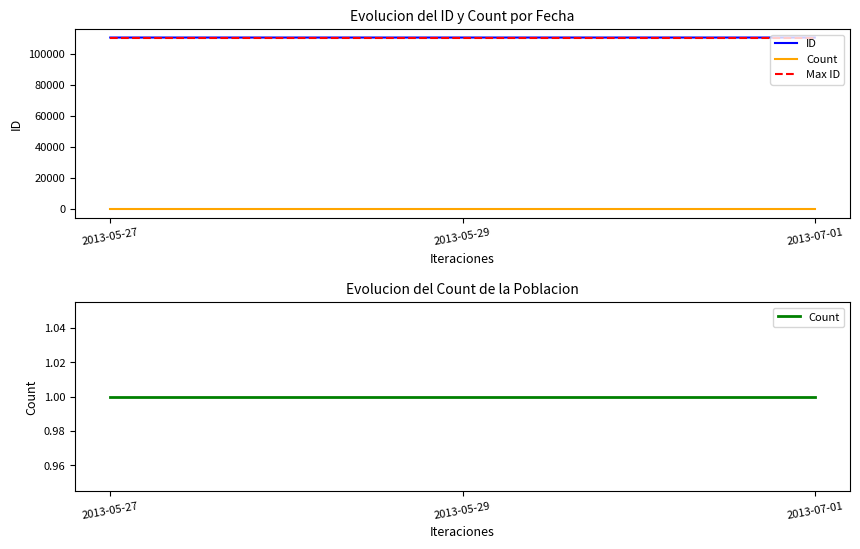

List the series in order of their peak value, highest first.

ID, Max ID, Count